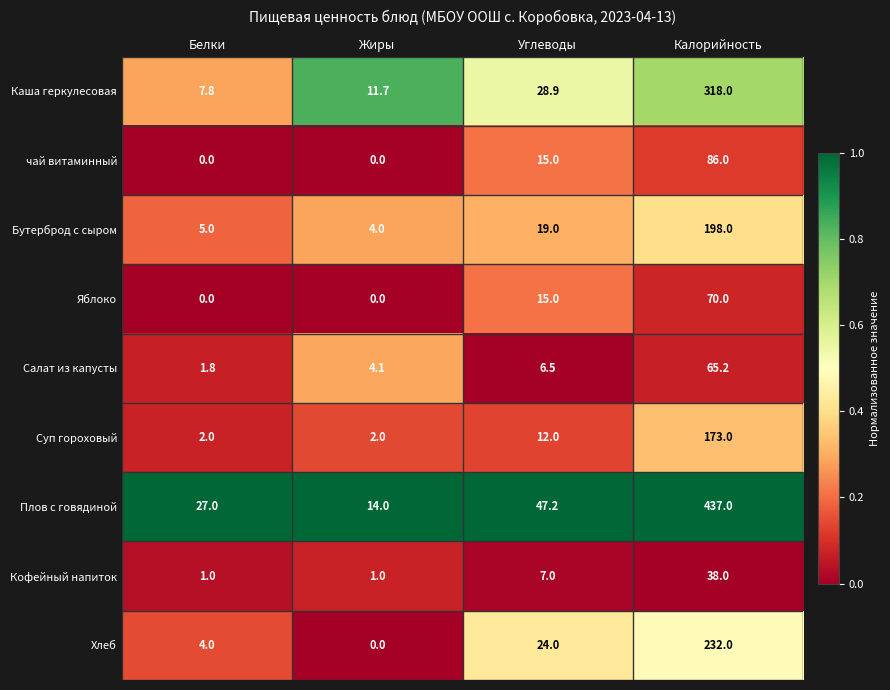

Which series has the largest range (max minus min)?

Плов с говядиной